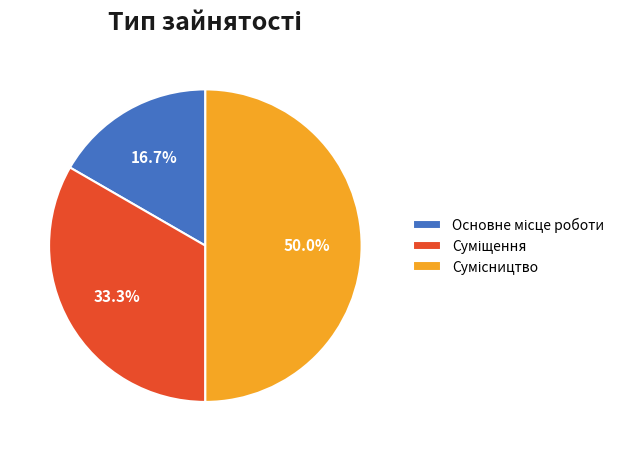

Is there a majority slice in this chart?

No